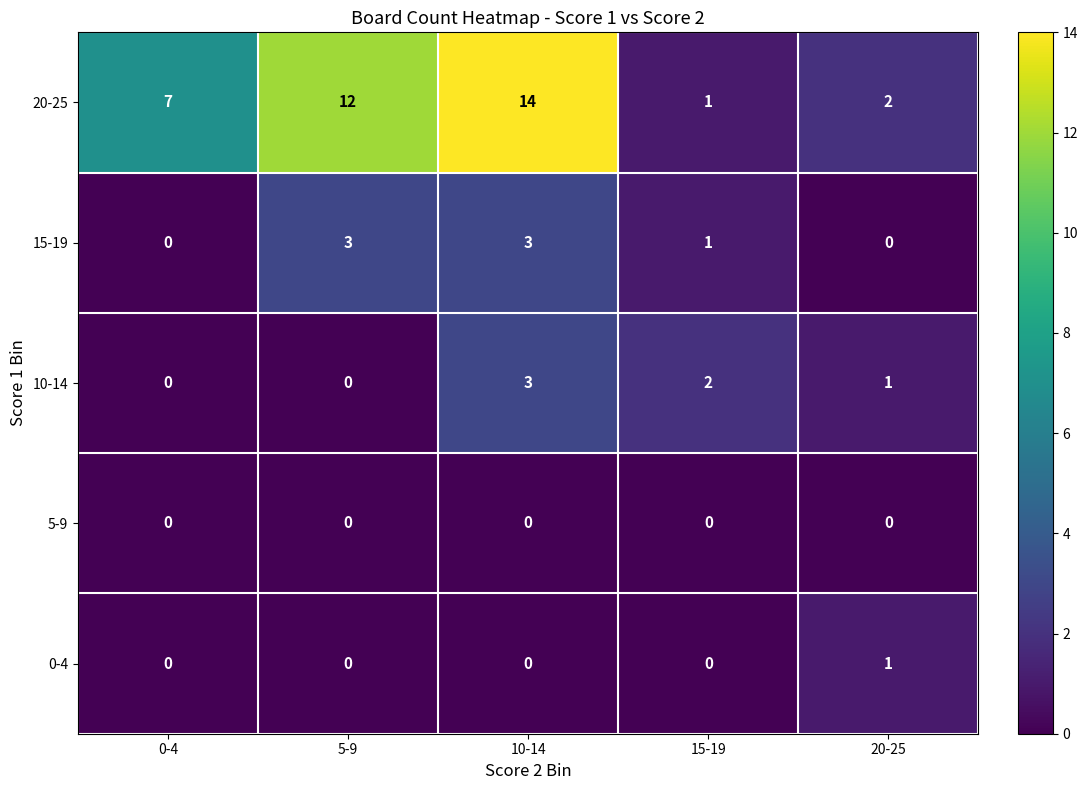

At which category is the sum across all series the highest?

10-14